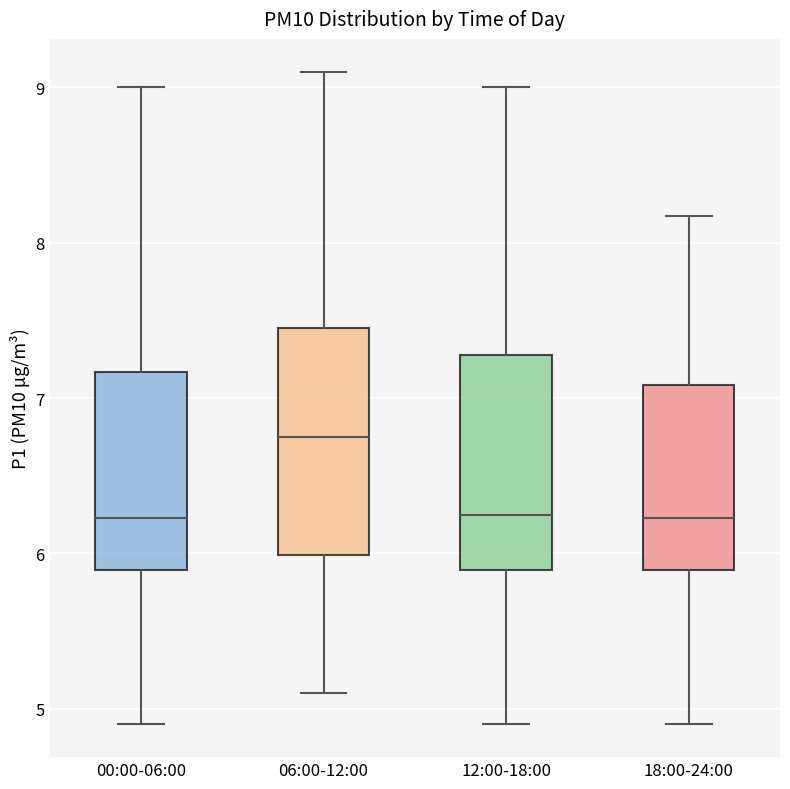

Where does the upper whisker of the box for 06:00-12:00 end on the y-axis? The values are not printed on the chart, so give them approximately, as read against the axis.

9.1